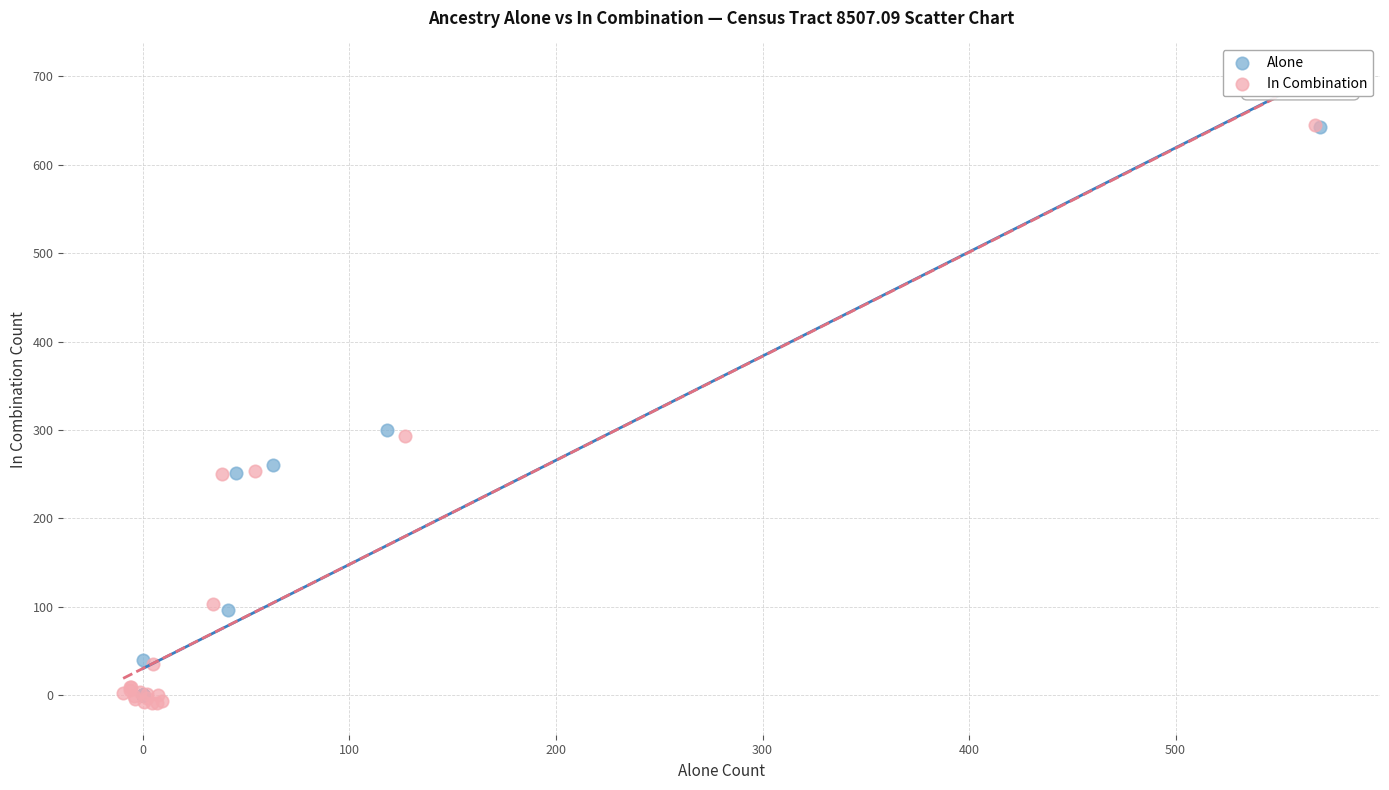

Which series has the widest spread of Y values?

In Combination